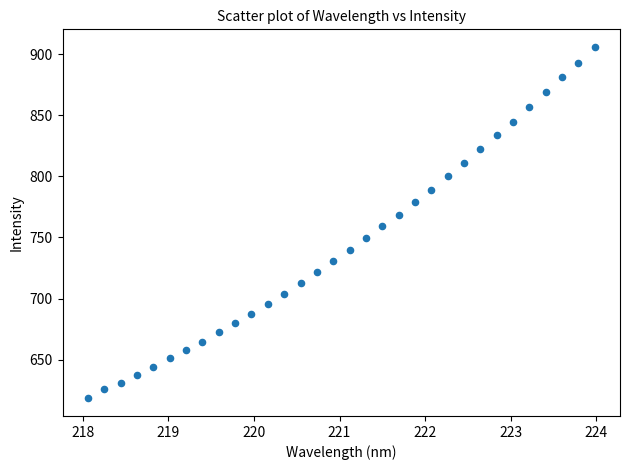

What is the range of Y values (max minus min)?

287.5